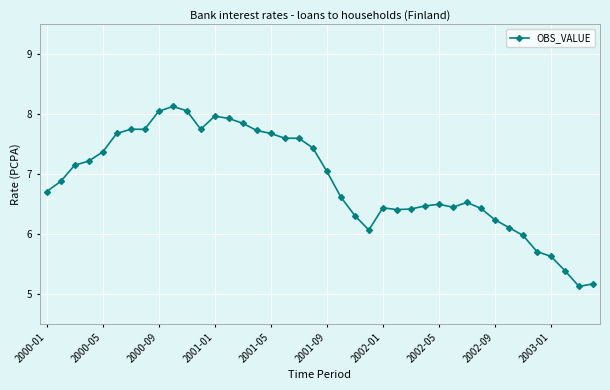

What is the greatest value displayed?

8.1